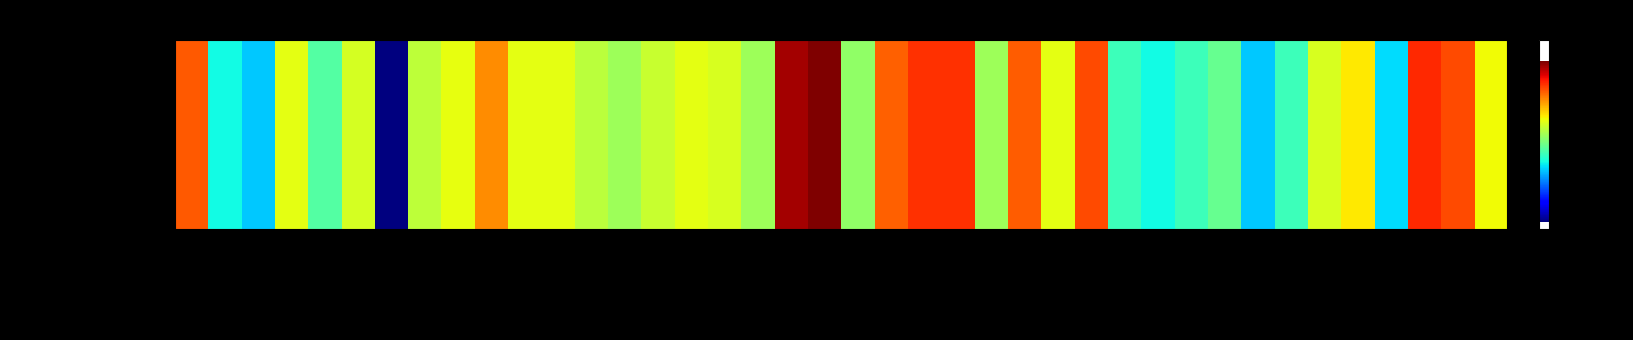

What is the difference between the maximum and second lowest values?

4.0